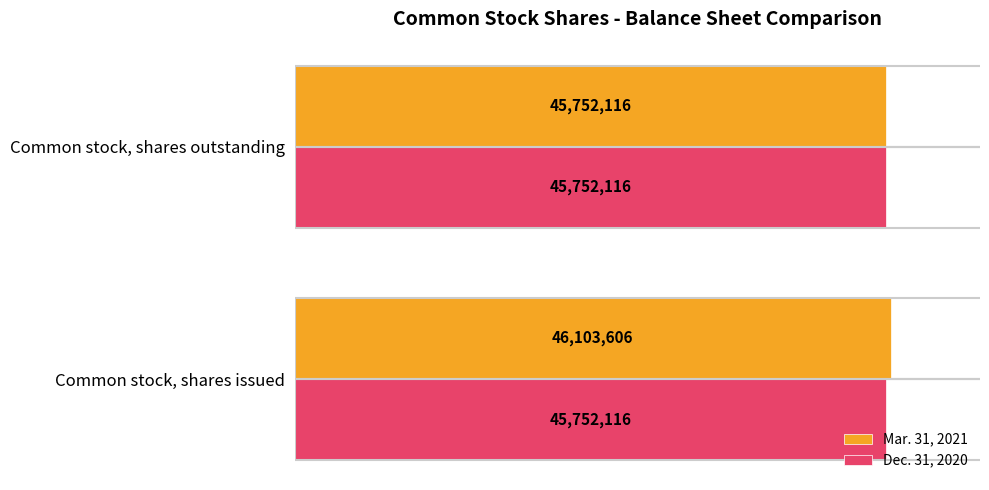

What are all the series names shown in the legend?

Mar. 31, 2021, Dec. 31, 2020